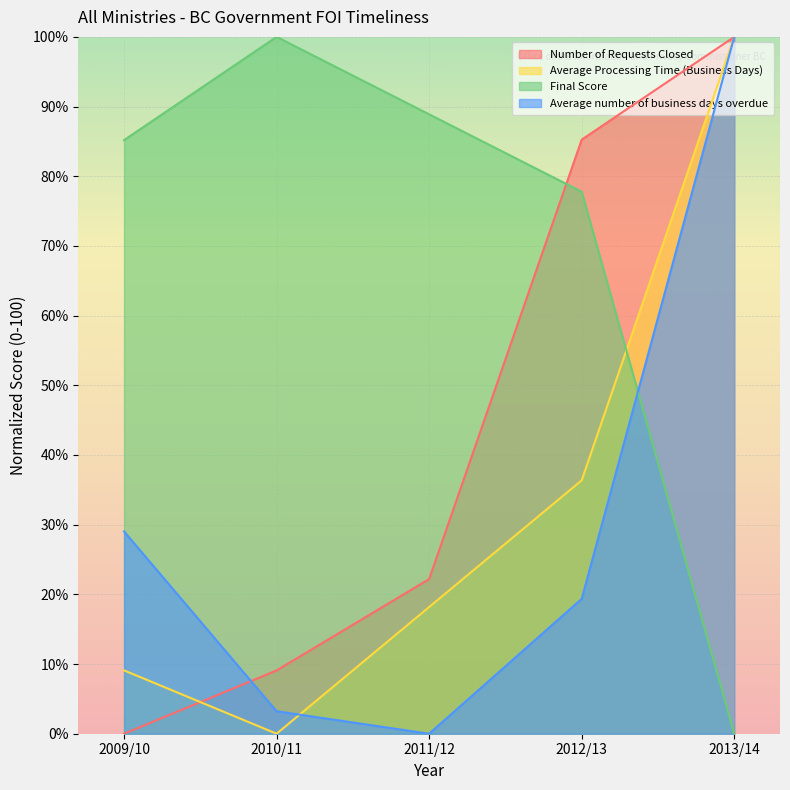

What is the difference between the maximum and minimum values in the Final Score series?

100.0